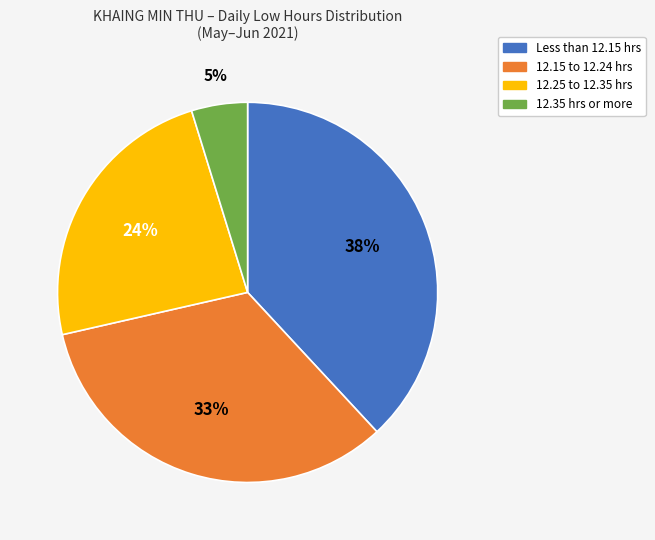

To the nearest percent, what is the average slice percentage?

25%